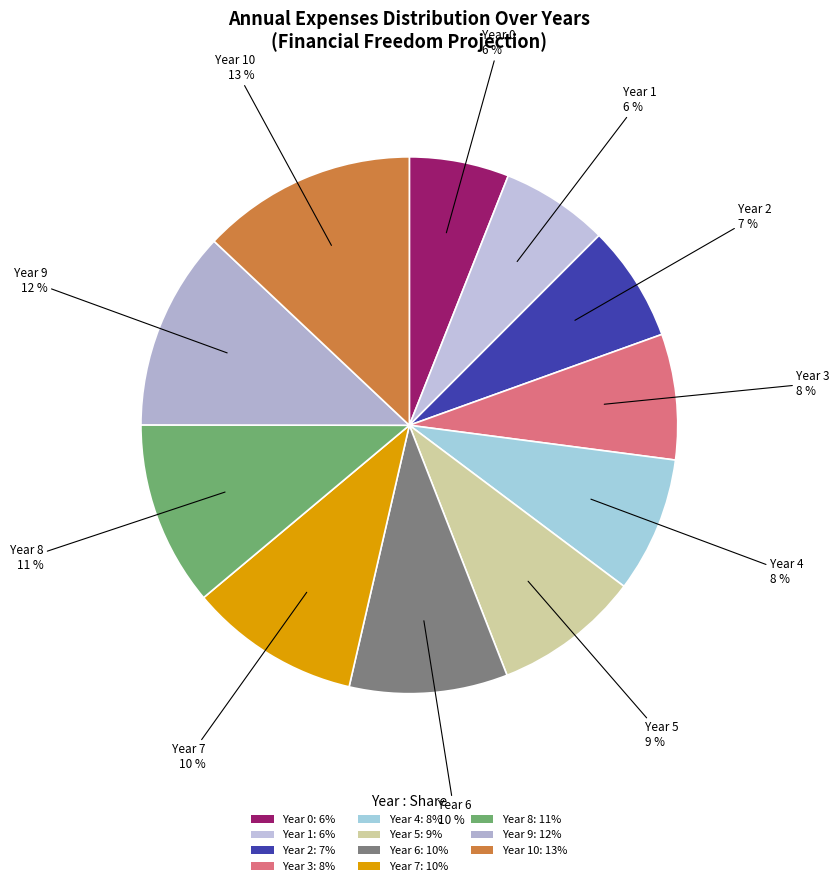

Which slice is the largest?

Year 10: 13%